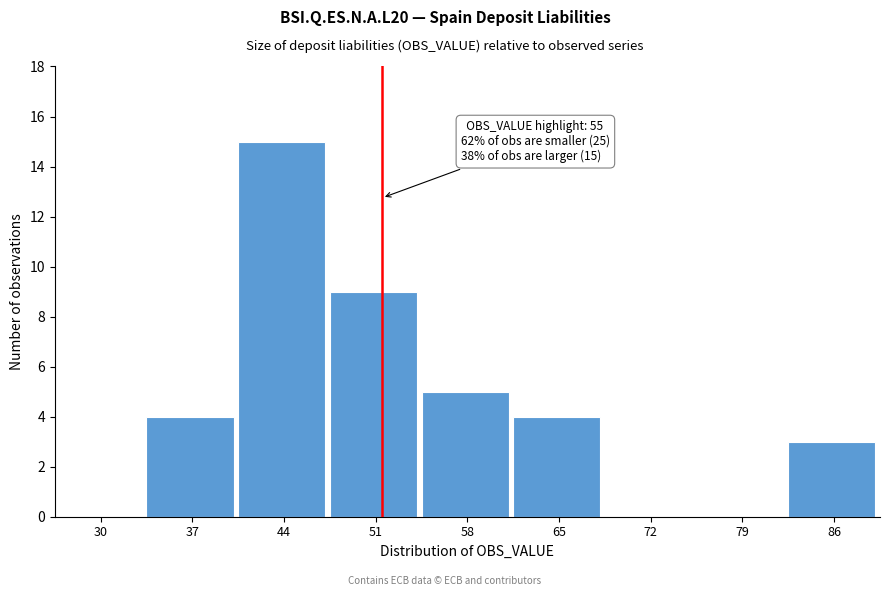

Reading left to right, what are all the values shown in this chart?

30=0	37=4	44=15	51=9	58=5	65=4	72=0	79=0	86=3